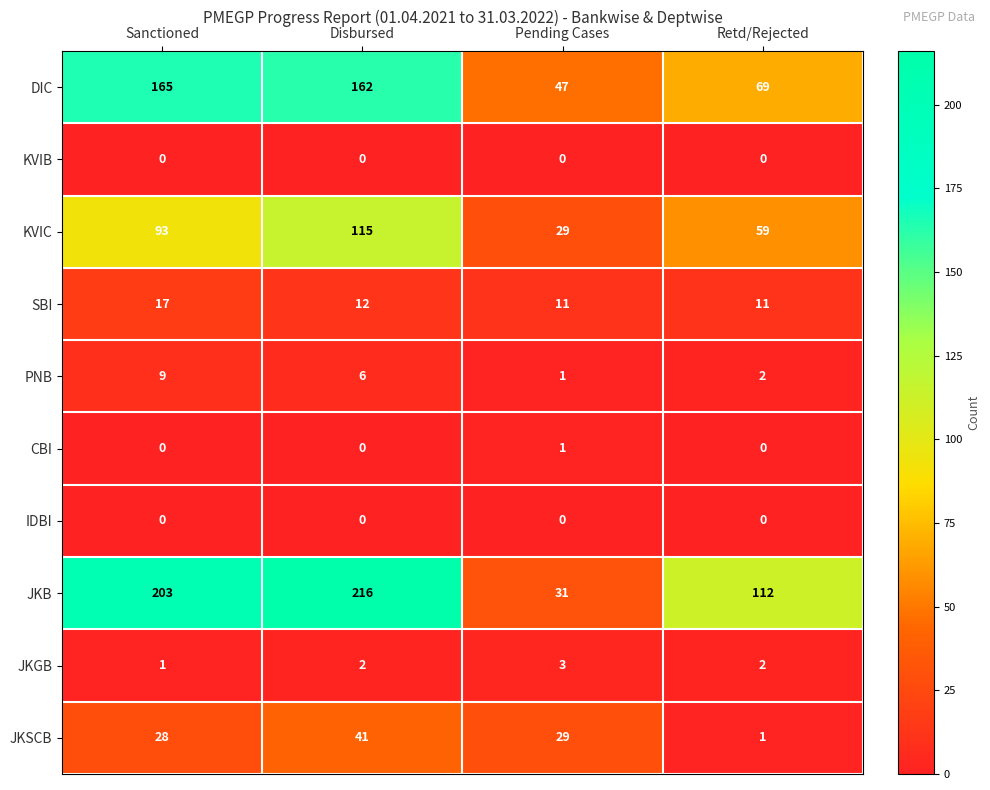

Rank the categories by PNB value from highest to lowest.

Sanctioned, Disbursed, Retd/Rejected, Pending Cases